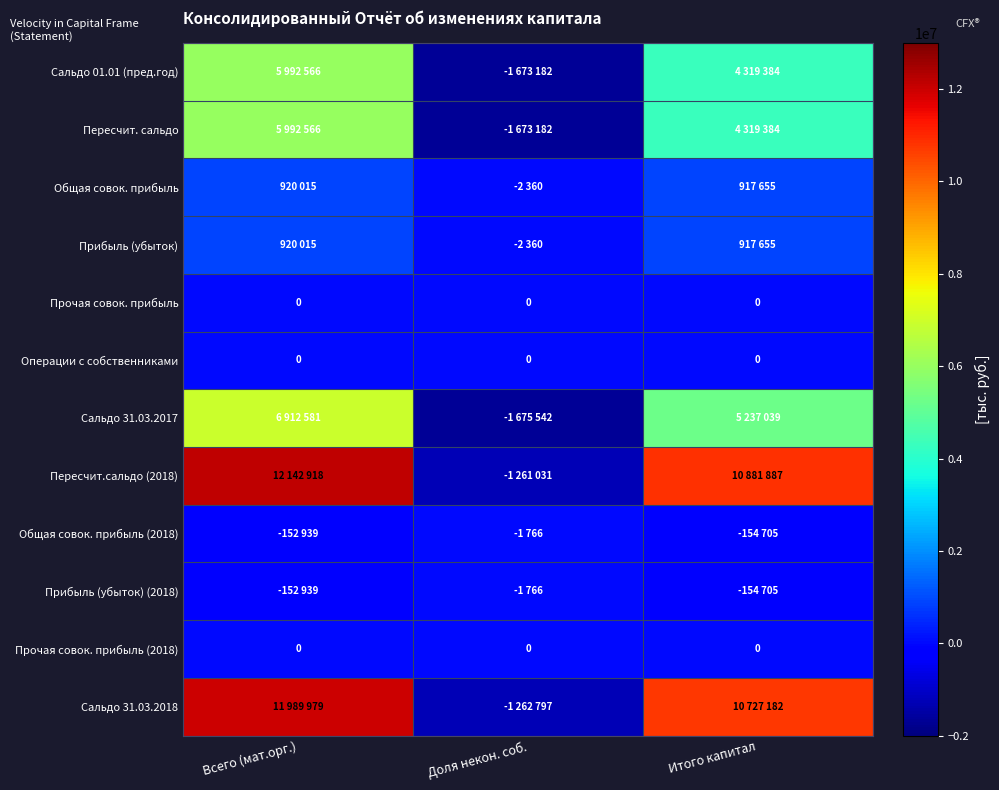

Rank the categories by Прочая совок. прибыль value from lowest to highest.

Всего (мат.орг.), Доля некон. соб., Итого капитал